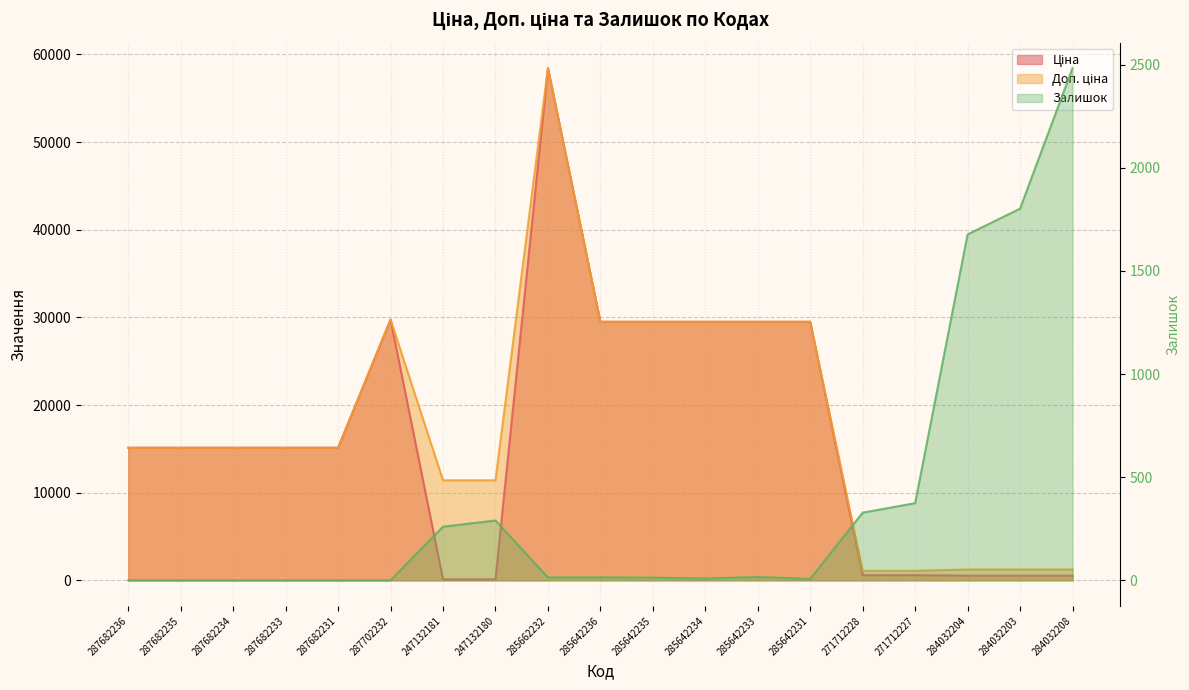

What is the label of the 17th point from the left?

284032204